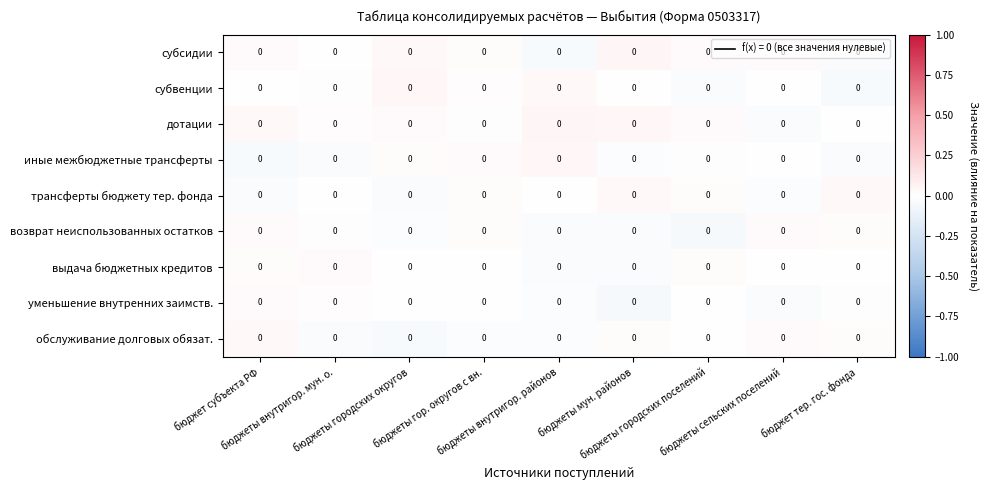

Reading left to right, transcribe all the data shown in this chart.

субсидии: бюджет субъекта РФ=0.0	бюджеты внутригор. мун. о.=0.0	бюджеты городских округов=0.0	бюджеты гор. округов с вн.=0.0	бюджеты внутригор. районов=0.0	бюджеты мун. районов=0.0	бюджеты городских поселений=0.0	бюджеты сельских поселений=0.0	бюджет тер. гос. фонда=0.0
субвенции: бюджет субъекта РФ=0.0	бюджеты внутригор. мун. о.=0.0	бюджеты городских округов=0.0	бюджеты гор. округов с вн.=0.0	бюджеты внутригор. районов=0.0	бюджеты мун. районов=0.0	бюджеты городских поселений=0.0	бюджеты сельских поселений=0.0	бюджет тер. гос. фонда=0.0
дотации: бюджет субъекта РФ=0.0	бюджеты внутригор. мун. о.=0.0	бюджеты городских округов=0.0	бюджеты гор. округов с вн.=0.0	бюджеты внутригор. районов=0.0	бюджеты мун. районов=0.0	бюджеты городских поселений=0.0	бюджеты сельских поселений=0.0	бюджет тер. гос. фонда=0.0
иные межбюджетные трансферты: бюджет субъекта РФ=0.0	бюджеты внутригор. мун. о.=0.0	бюджеты городских округов=0.0	бюджеты гор. округов с вн.=0.0	бюджеты внутригор. районов=0.0	бюджеты мун. районов=0.0	бюджеты городских поселений=0.0	бюджеты сельских поселений=0.0	бюджет тер. гос. фонда=0.0
трансферты бюджету тер. фонда: бюджет субъекта РФ=0.0	бюджеты внутригор. мун. о.=0.0	бюджеты городских округов=0.0	бюджеты гор. округов с вн.=0.0	бюджеты внутригор. районов=0.0	бюджеты мун. районов=0.0	бюджеты городских поселений=0.0	бюджеты сельских поселений=0.0	бюджет тер. гос. фонда=0.0
возврат неиспользованных остатков: бюджет субъекта РФ=0.0	бюджеты внутригор. мун. о.=0.0	бюджеты городских округов=0.0	бюджеты гор. округов с вн.=0.0	бюджеты внутригор. районов=0.0	бюджеты мун. районов=0.0	бюджеты городских поселений=0.0	бюджеты сельских поселений=0.0	бюджет тер. гос. фонда=0.0
выдача бюджетных кредитов: бюджет субъекта РФ=0.0	бюджеты внутригор. мун. о.=0.0	бюджеты городских округов=0.0	бюджеты гор. округов с вн.=0.0	бюджеты внутригор. районов=0.0	бюджеты мун. районов=0.0	бюджеты городских поселений=0.0	бюджеты сельских поселений=0.0	бюджет тер. гос. фонда=0.0
уменьшение внутренних заимств.: бюджет субъекта РФ=0.0	бюджеты внутригор. мун. о.=0.0	бюджеты городских округов=0.0	бюджеты гор. округов с вн.=0.0	бюджеты внутригор. районов=0.0	бюджеты мун. районов=0.0	бюджеты городских поселений=0.0	бюджеты сельских поселений=0.0	бюджет тер. гос. фонда=0.0
обслуживание долговых обязат.: бюджет субъекта РФ=0.0	бюджеты внутригор. мун. о.=0.0	бюджеты городских округов=0.0	бюджеты гор. округов с вн.=0.0	бюджеты внутригор. районов=0.0	бюджеты мун. районов=0.0	бюджеты городских поселений=0.0	бюджеты сельских поселений=0.0	бюджет тер. гос. фонда=0.0